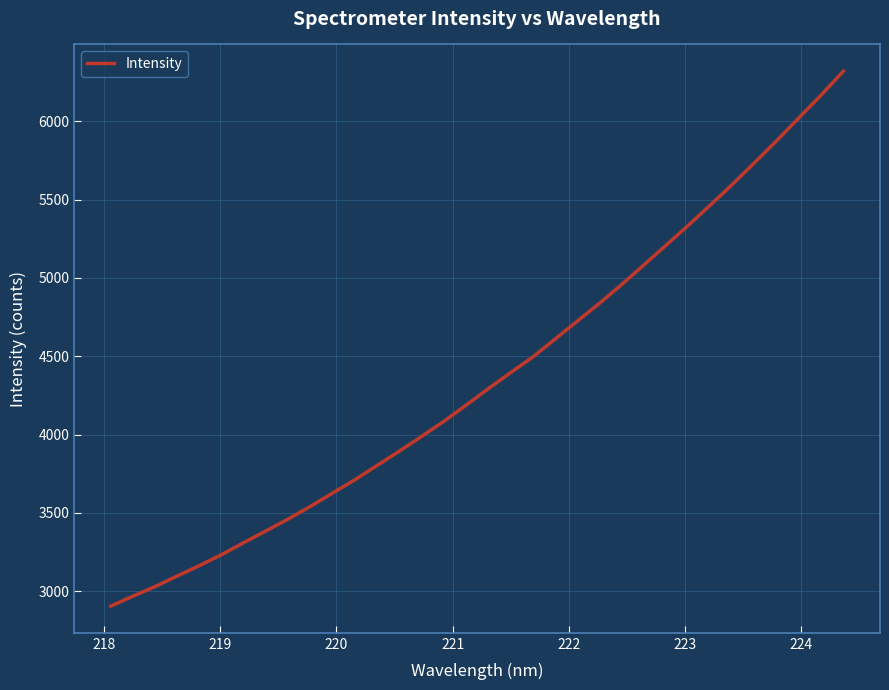

What is the greatest value displayed?

6320.4